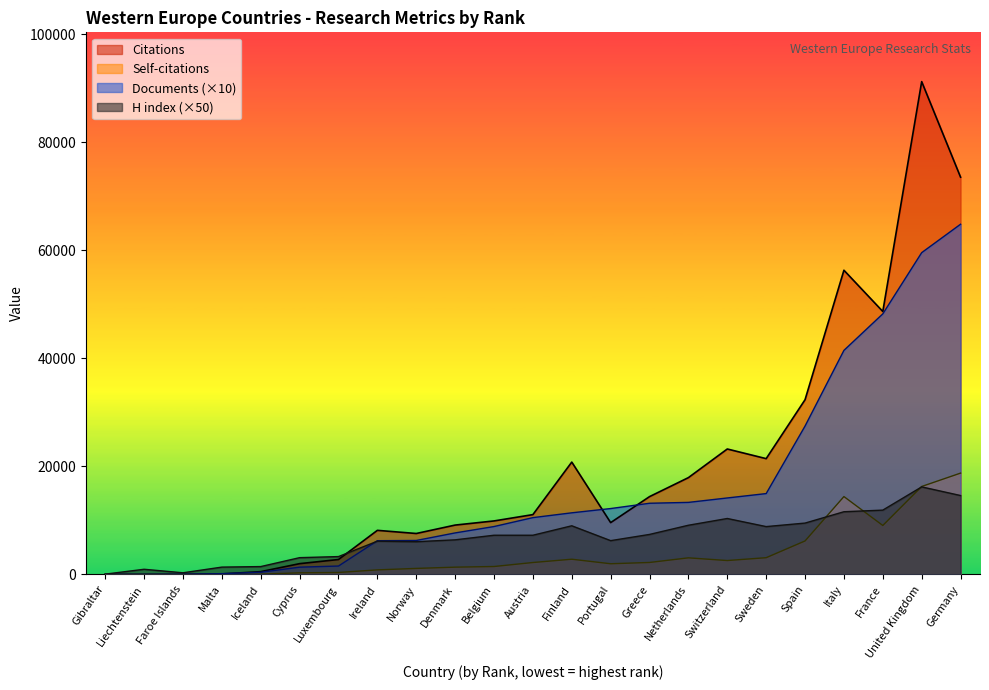

At which category does the chart reach its peak across all series?

United Kingdom